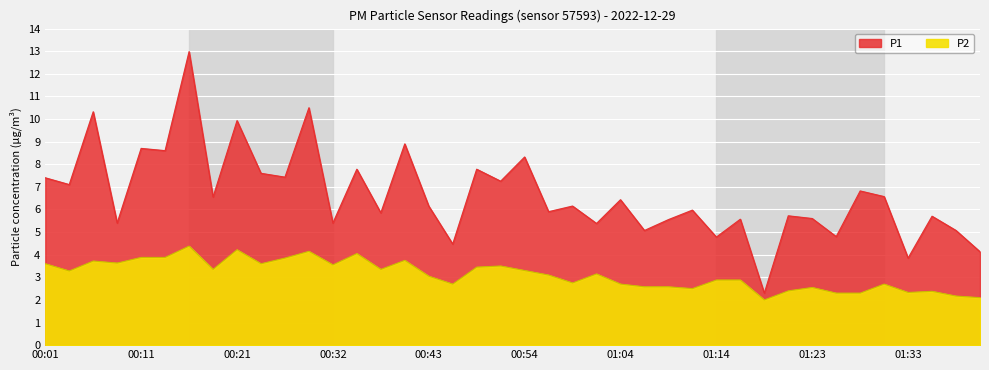

What is the smallest value displayed?

2.0